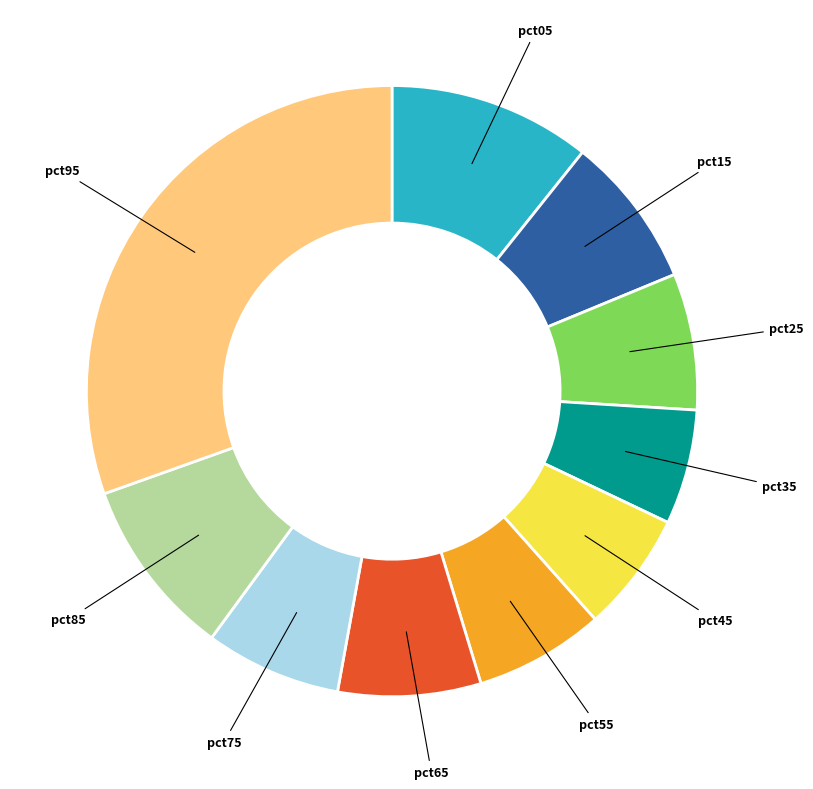

The pct45 slice represents 1% of the pie. True or false?

False